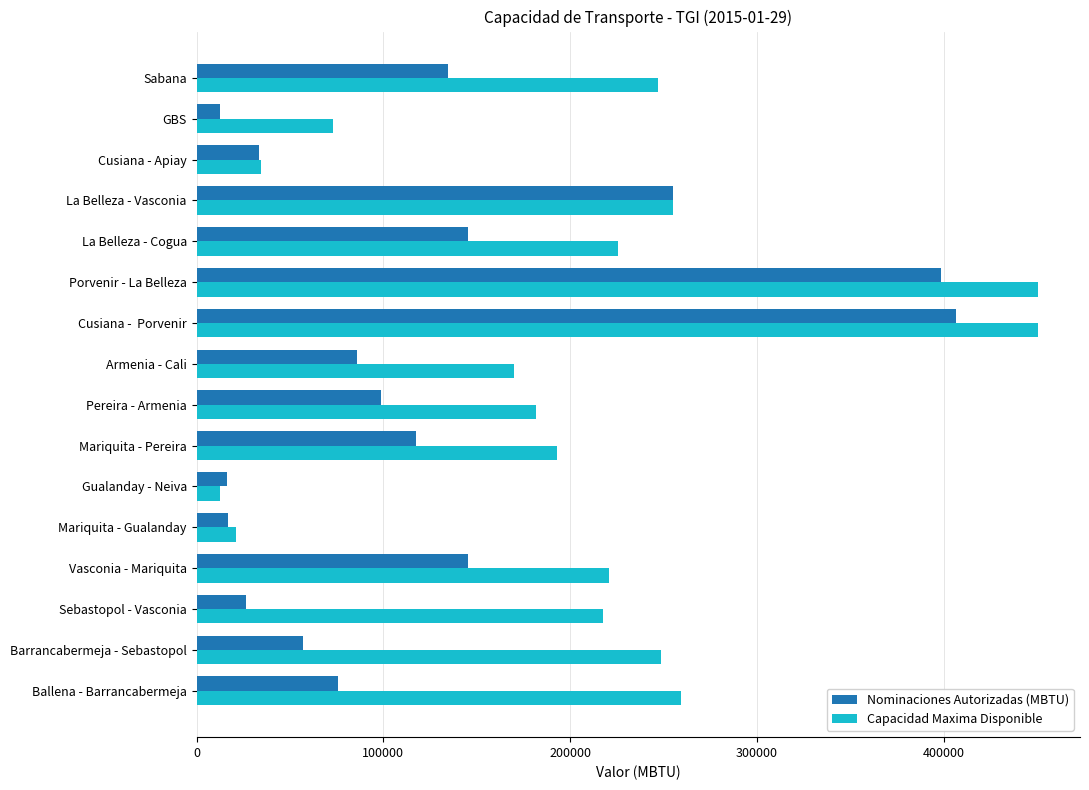

Between Gualanday - Neiva and GBS, which series saw the biggest shift?

Capacidad Maxima Disponible